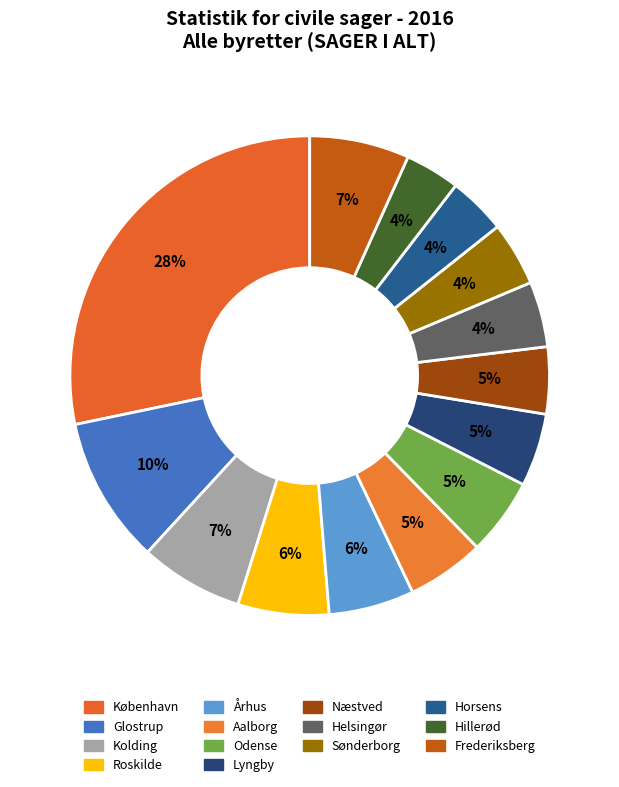

Combined, what portion of the pie is Frederiksberg and Horsens?

10.6%